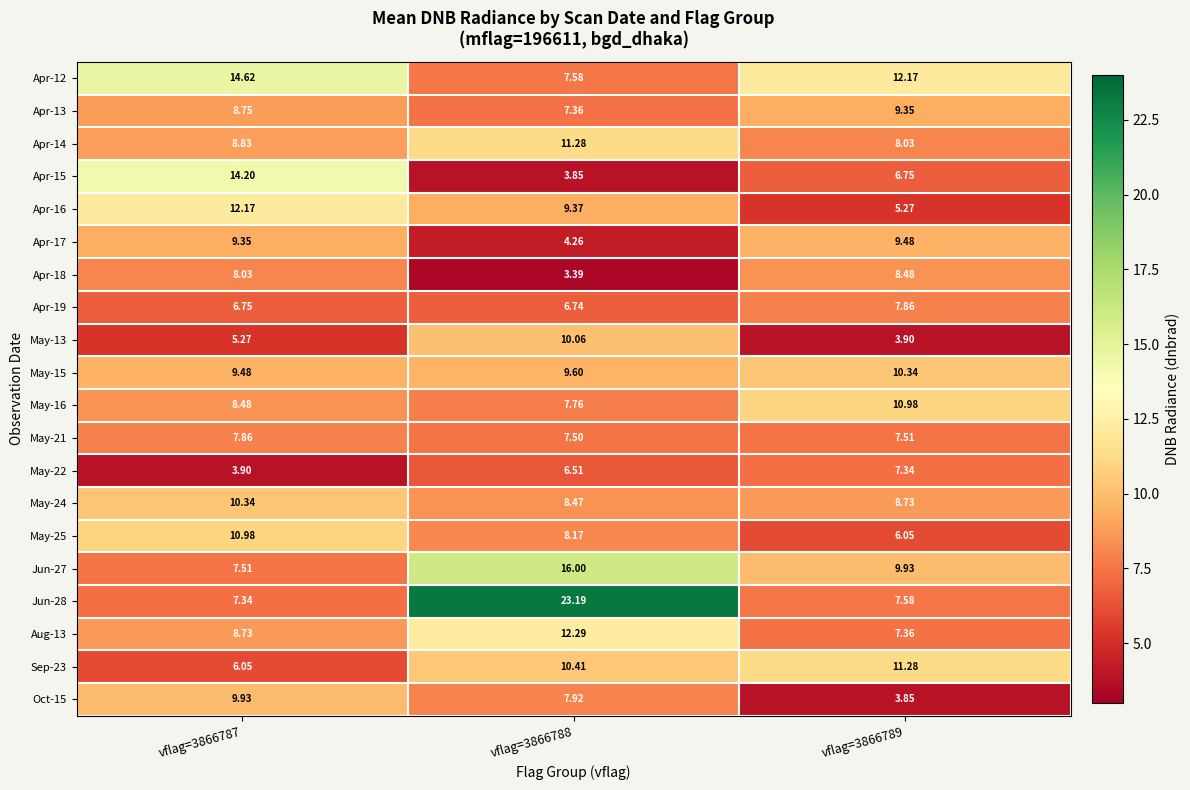

What is the spread (max minus min) of values at vflag=3866788?

19.8